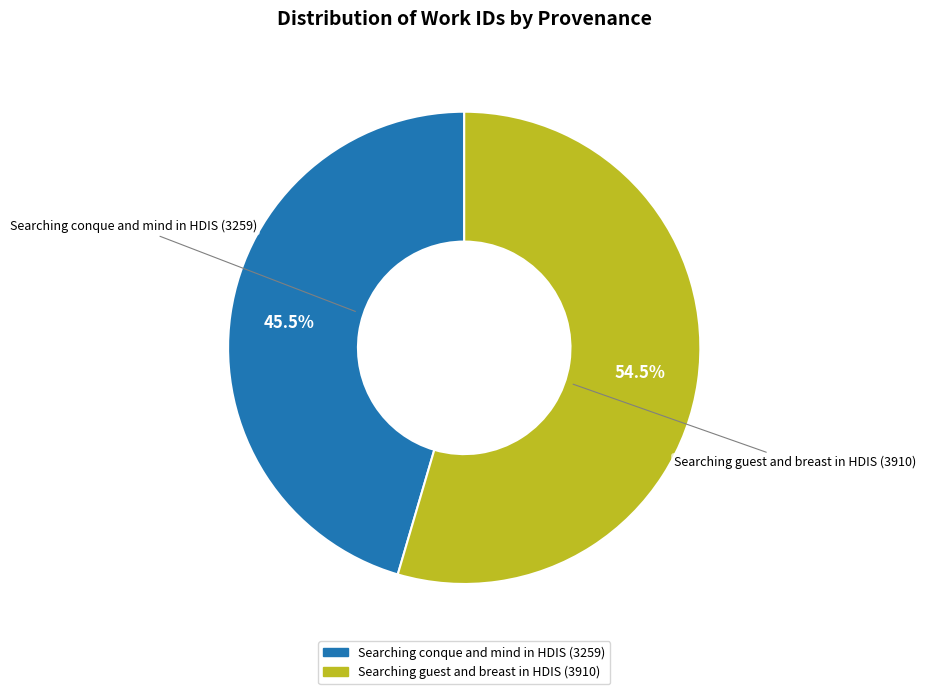

To the nearest percent, what is the difference between the largest and smallest slice percentages?

9%